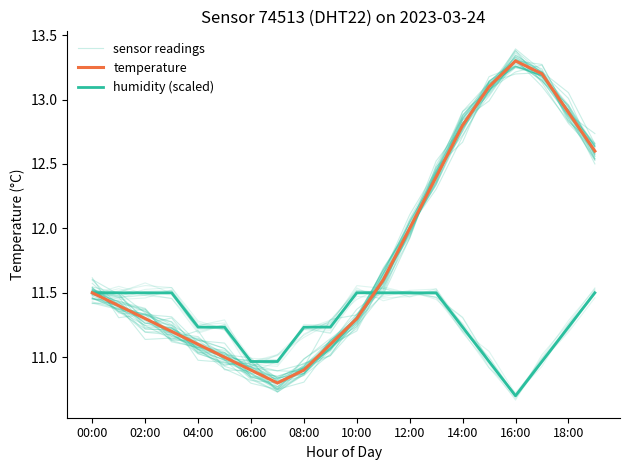

Reading left to right, transcribe all the data shown in this chart.

sensor readings: 11.5	11.4	11.3	11.3	11.1	11.0	11.0	10.8	10.9	11.1	11.3	11.6	12.0	12.3	12.7	13.1	13.2	13.2	12.9	12.5
temperature: 11.5	11.4	11.3	11.2	11.1	11.0	10.9	10.8	10.9	11.1	11.3	11.6	12.0	12.4	12.8	13.1	13.3	13.2	12.9	12.6
humidity (scaled): 11.5	11.5	11.5	11.5	11.2	11.2	11.0	11.0	11.2	11.2	11.5	11.5	11.5	11.5	11.2	11.0	10.7	11.0	11.2	11.5